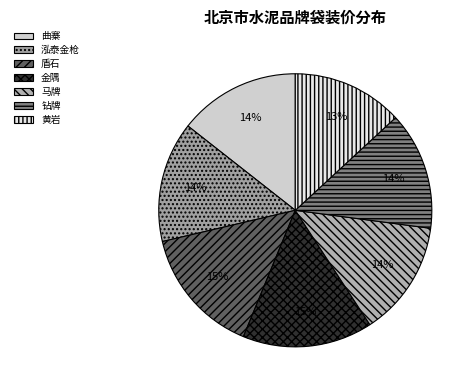

To the nearest percent, what percentage of the pie is 金隅?

15%